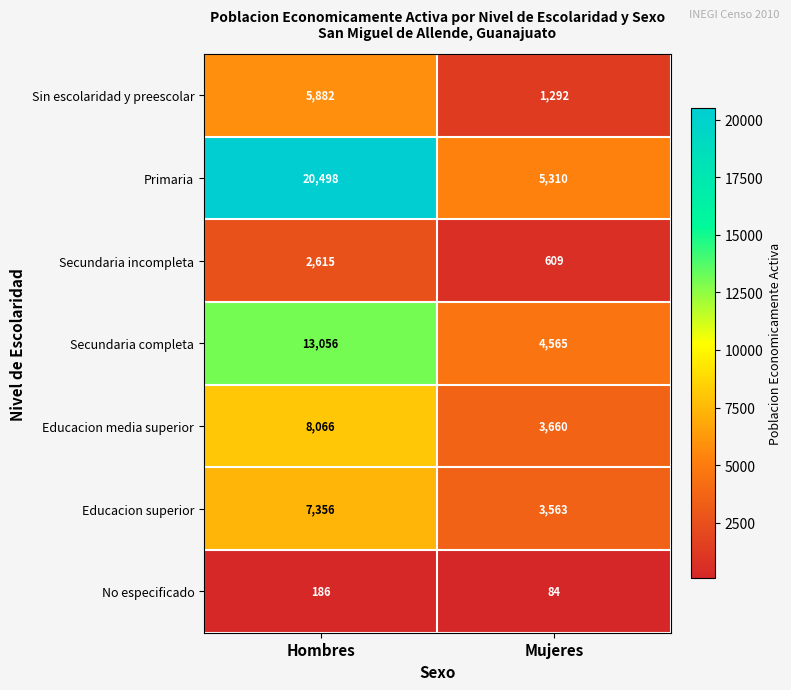

Reading right to left, transcribe all the data shown in this chart.

Sin escolaridad y preescolar: Mujeres=1292	Hombres=5882
Primaria: Mujeres=5310	Hombres=20498
Secundaria incompleta: Mujeres=609	Hombres=2615
Secundaria completa: Mujeres=4565	Hombres=13056
Educacion media superior: Mujeres=3660	Hombres=8066
Educacion superior: Mujeres=3563	Hombres=7356
No especificado: Mujeres=84	Hombres=186